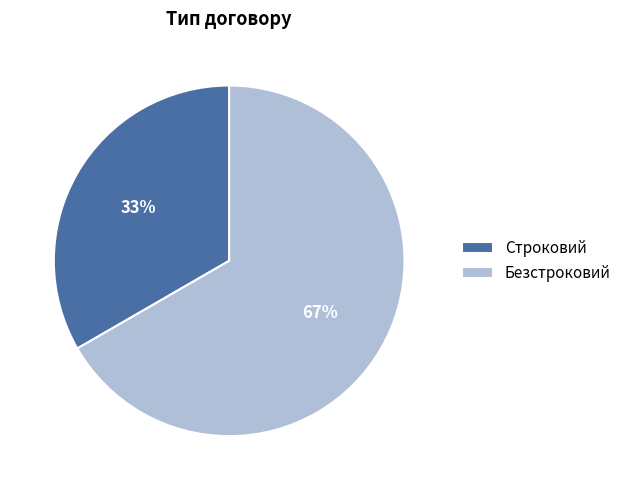

Approximately how many times larger is the value at Строковий compared to Безстроковий?

0.5